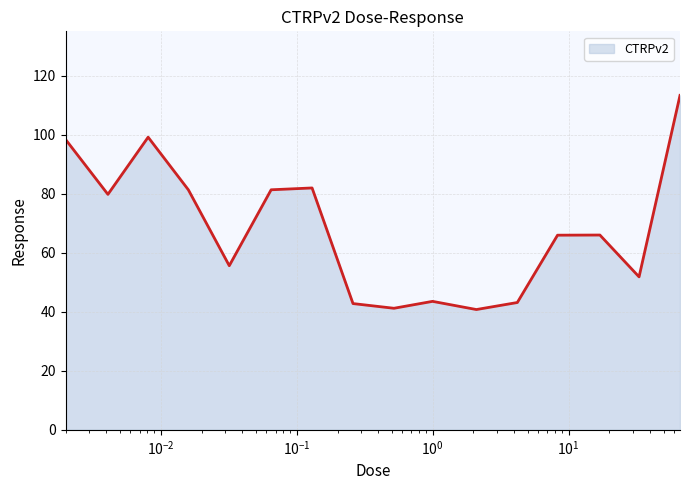

How many interior local peaks (higher than both neighbors) does the data have?

4